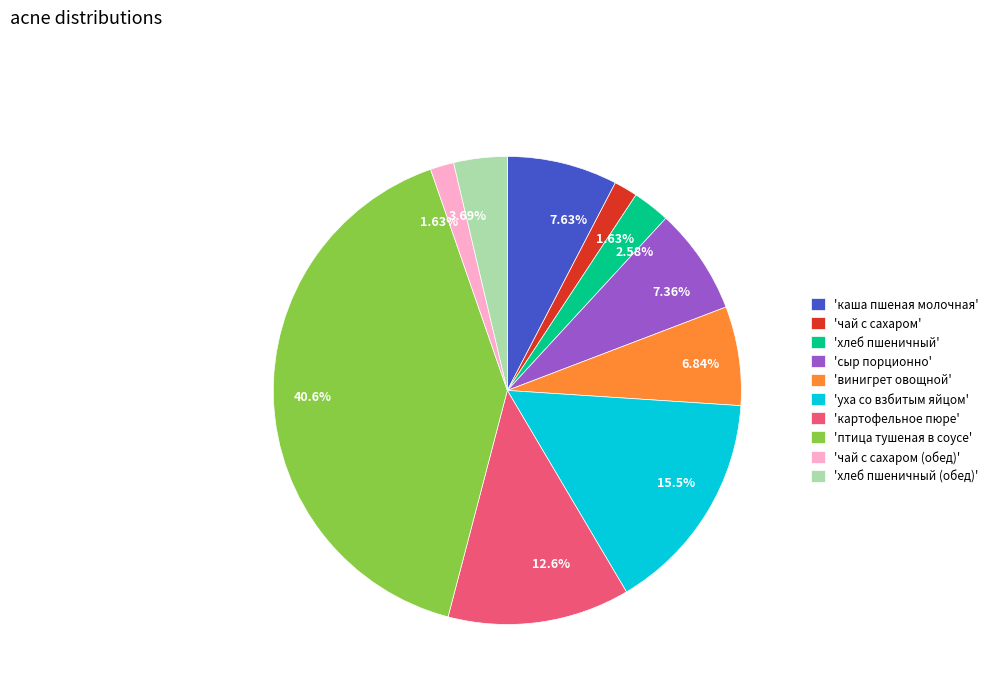

What is the largest slice in the pie chart?

'птица тушеная в соусе'